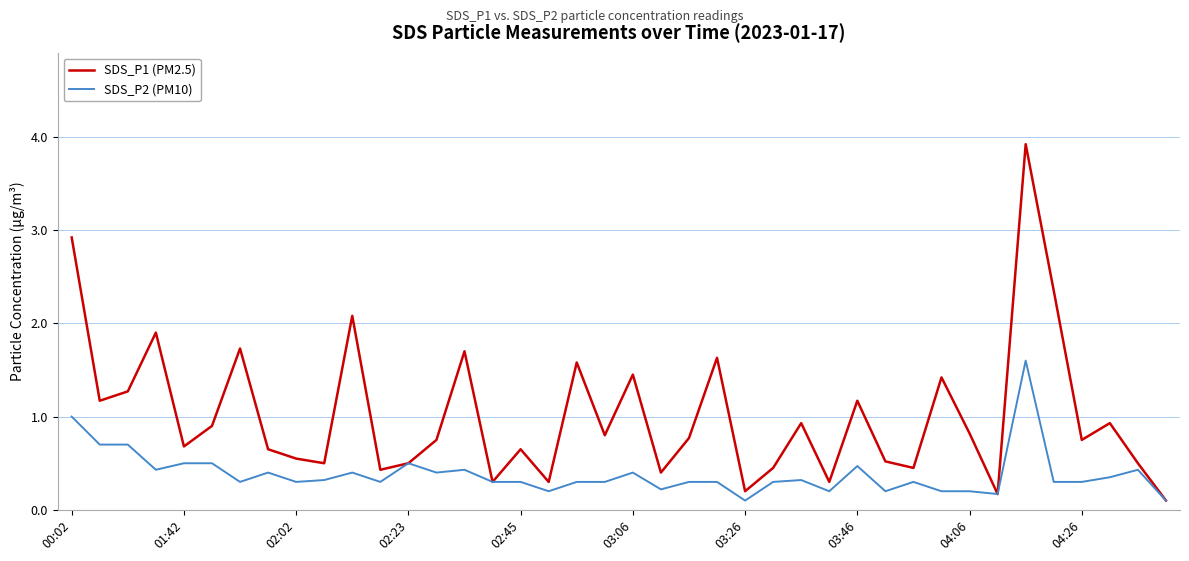

Which series has the largest range (max minus min)?

SDS_P1 (PM2.5)